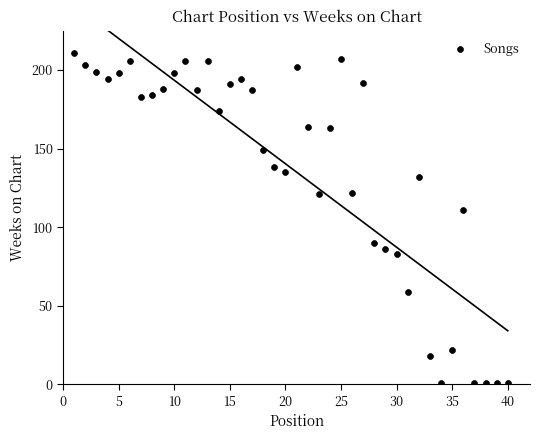

What is the range of Y values (max minus min)?

210